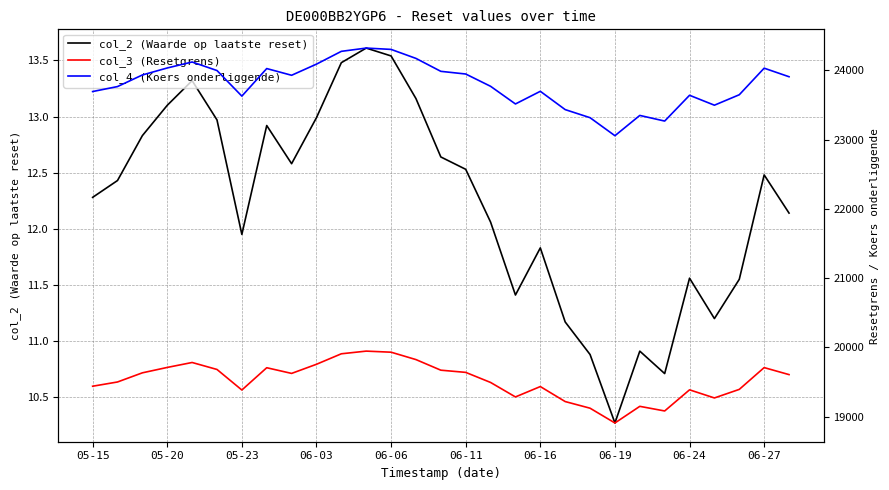

Between 13 and 17, which is larger?

13